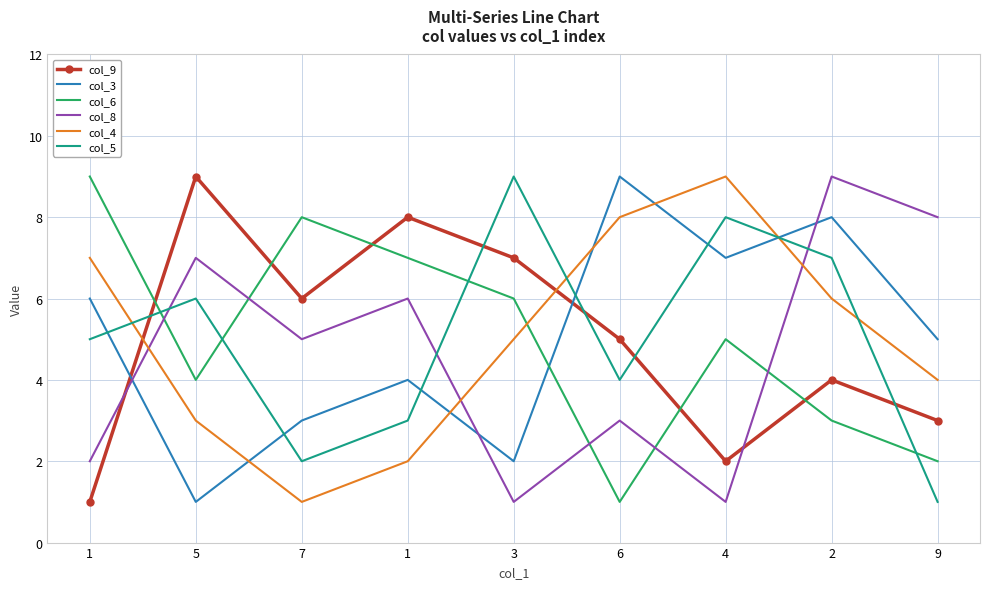

At which category is the sum across all series the highest?

2